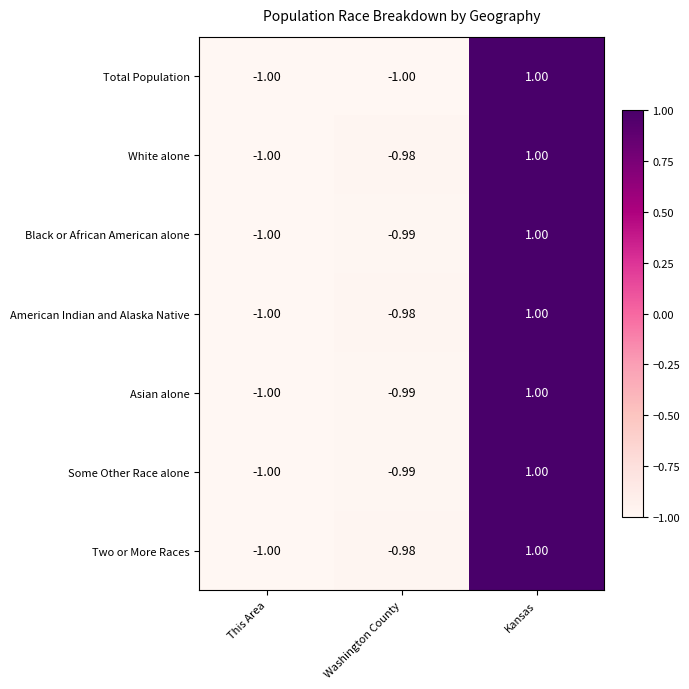

Is the value of Total Population at This Area greater than the value of Asian alone at Kansas?

No